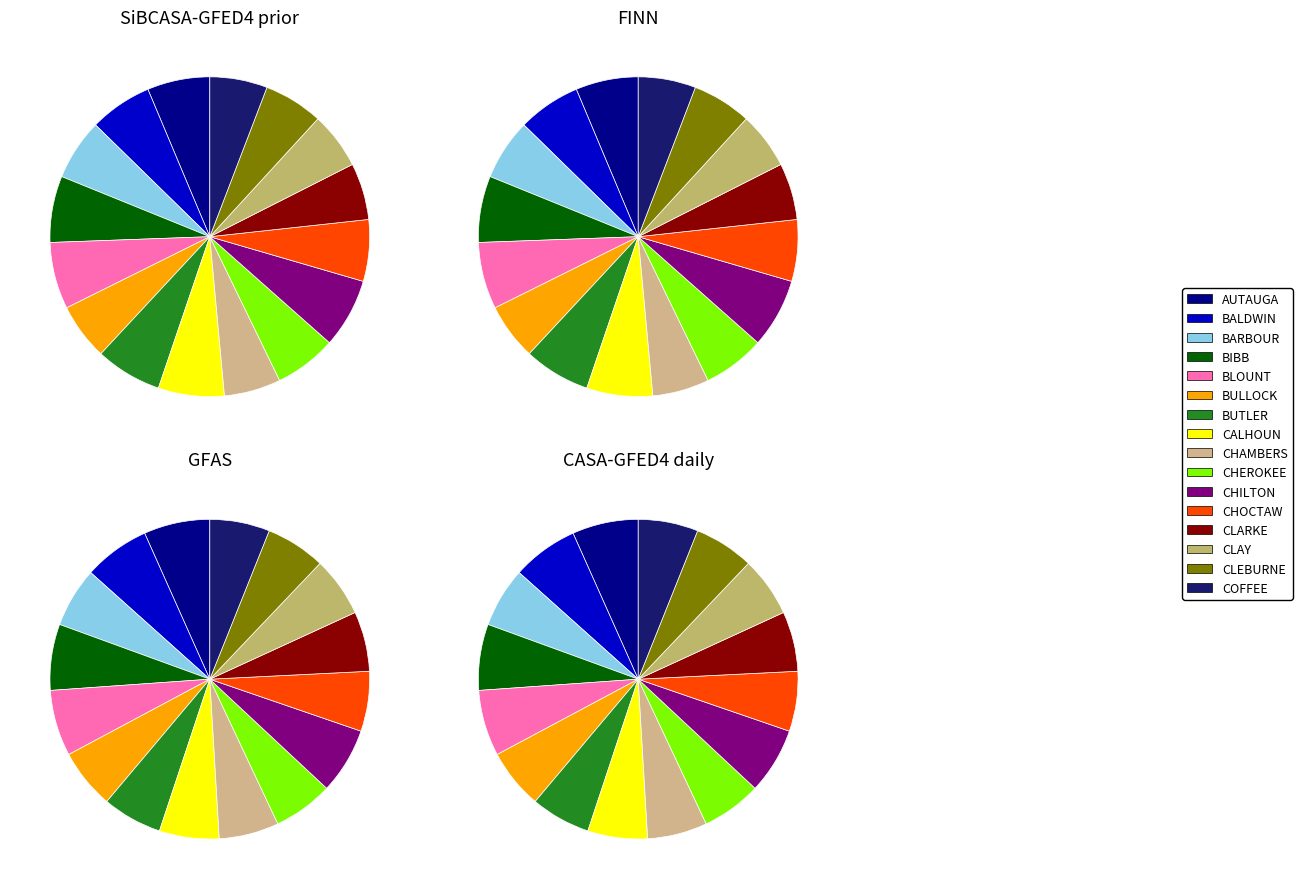

The CHEROKEE slice represents 6% of the pie. True or false?

True